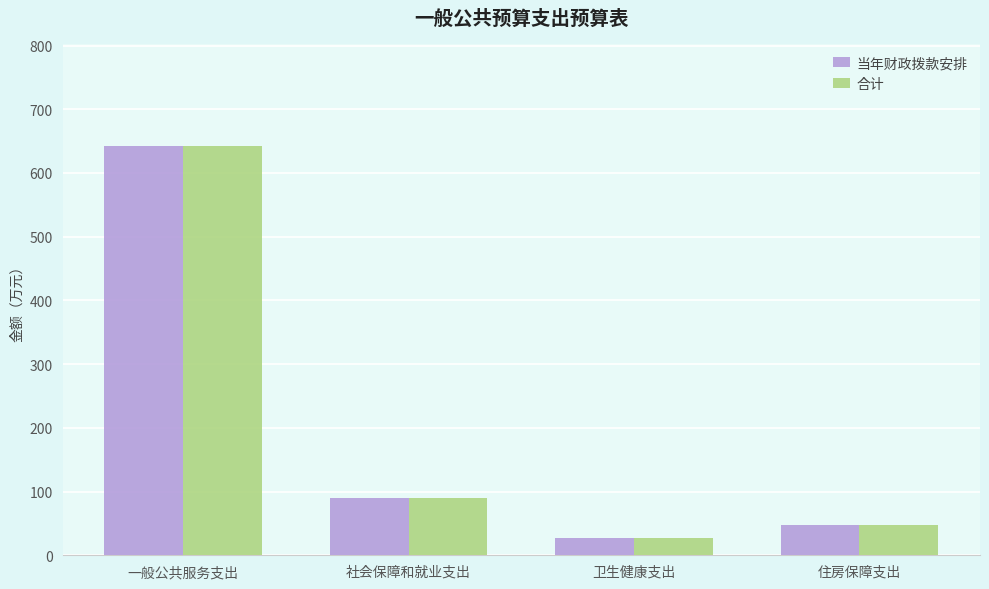

The 当年财政拨款安排 series shows 642.4 at 一般公共服务支出. True or false?

True